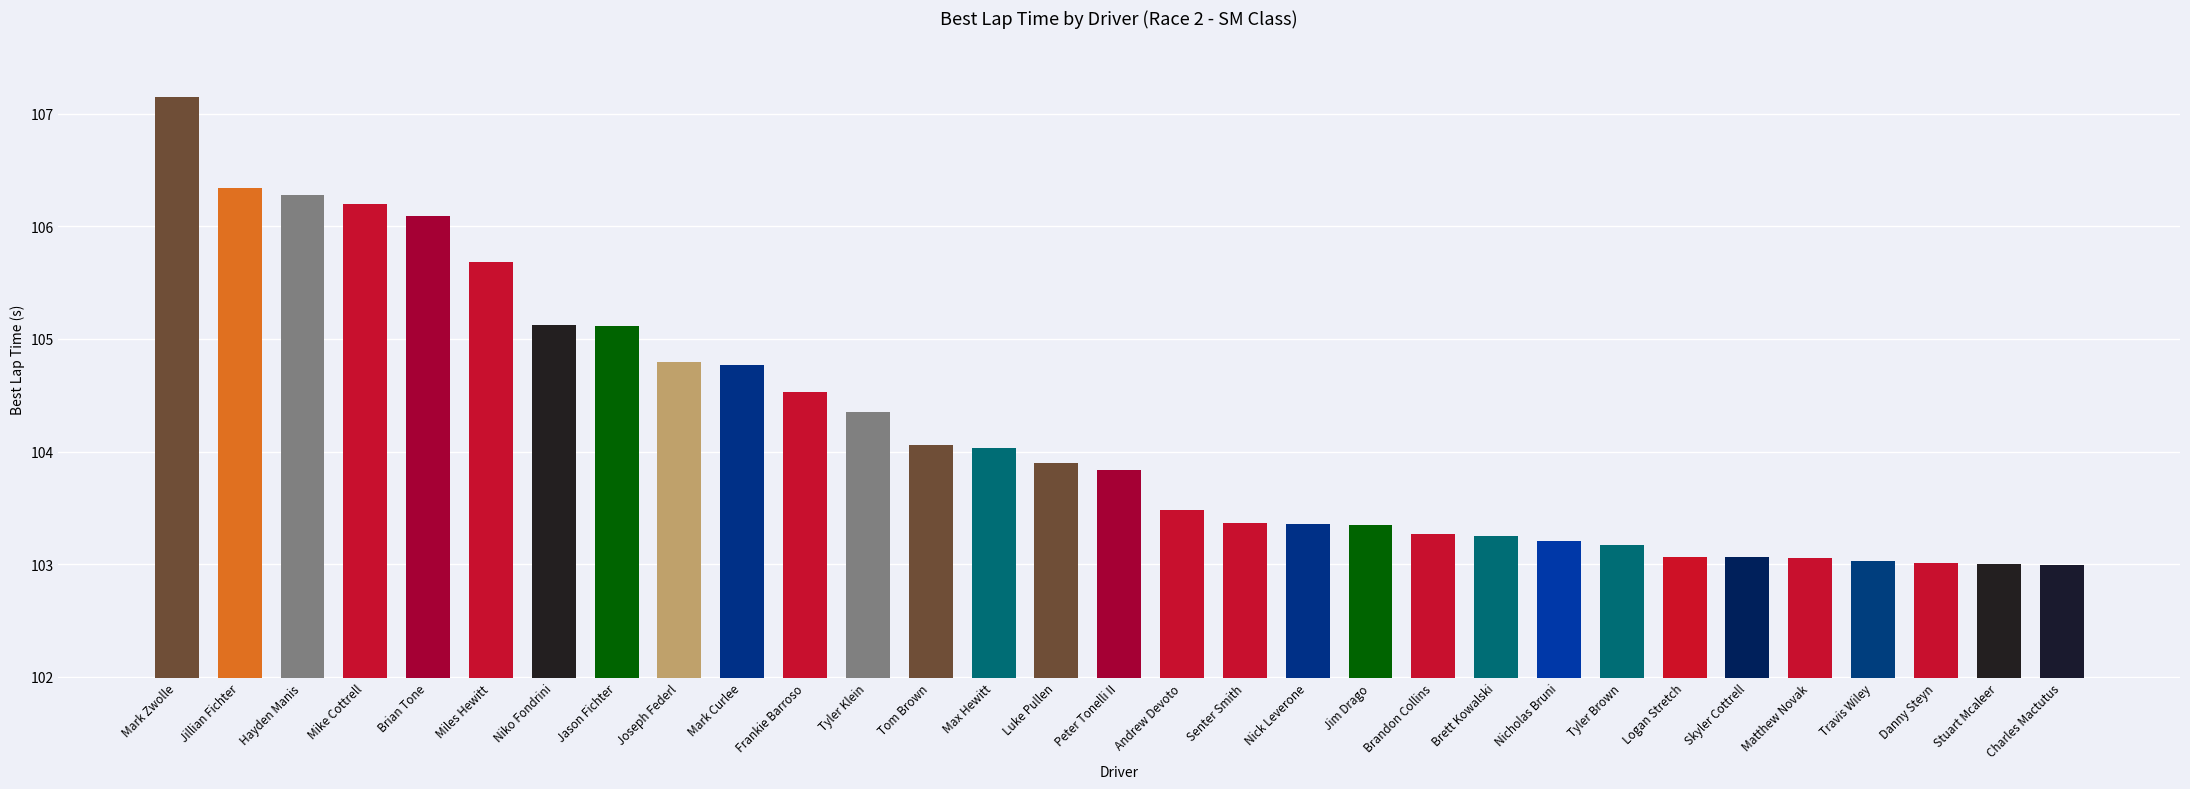

What position from the left is Joseph Federl?

9